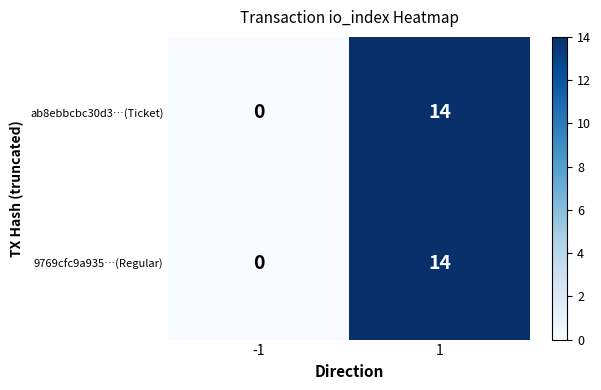

What is the total value across all series at 1?

28